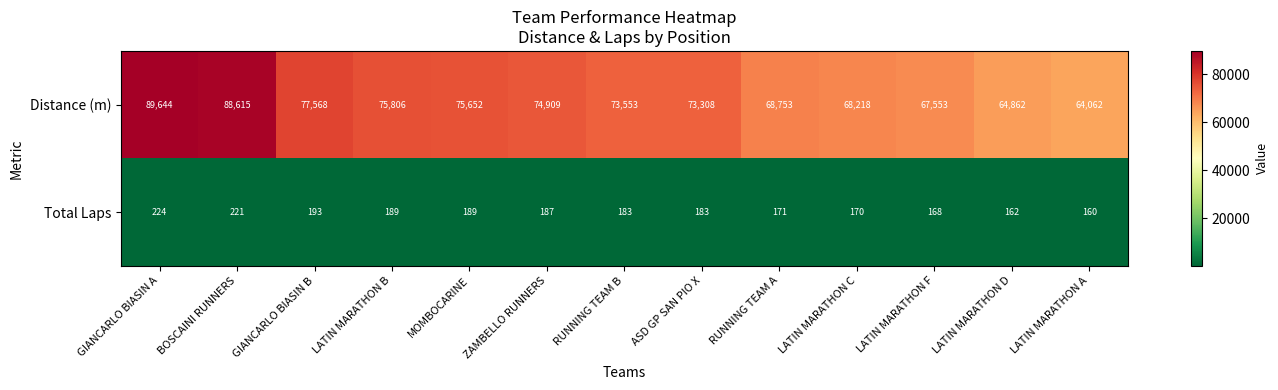

Which series has the largest range (max minus min)?

Distance (m)